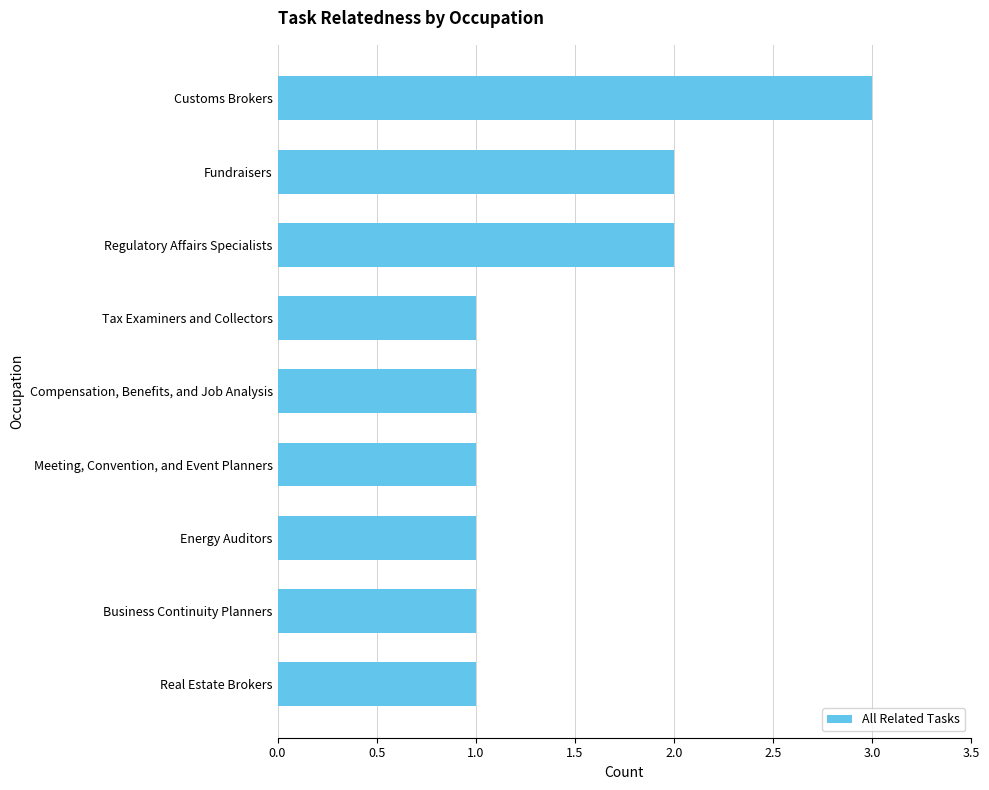

Which label corresponds to the largest value in the chart?

Customs Brokers